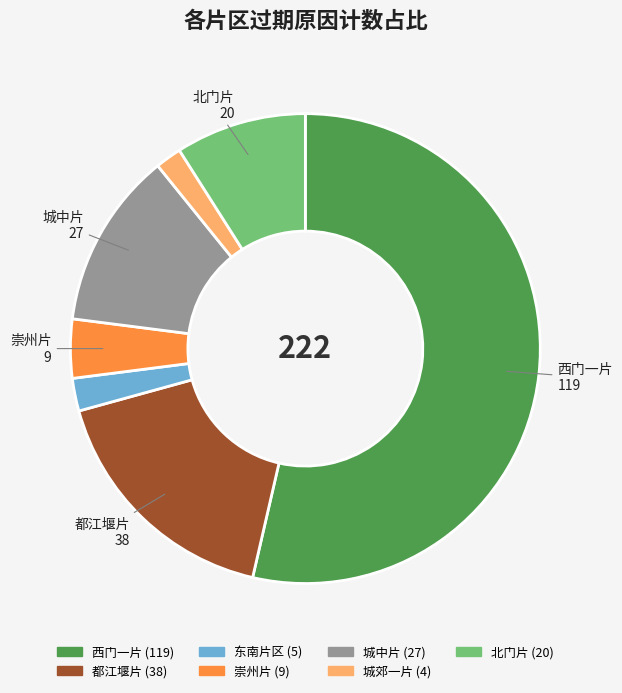

How many slices are in this pie chart?

7